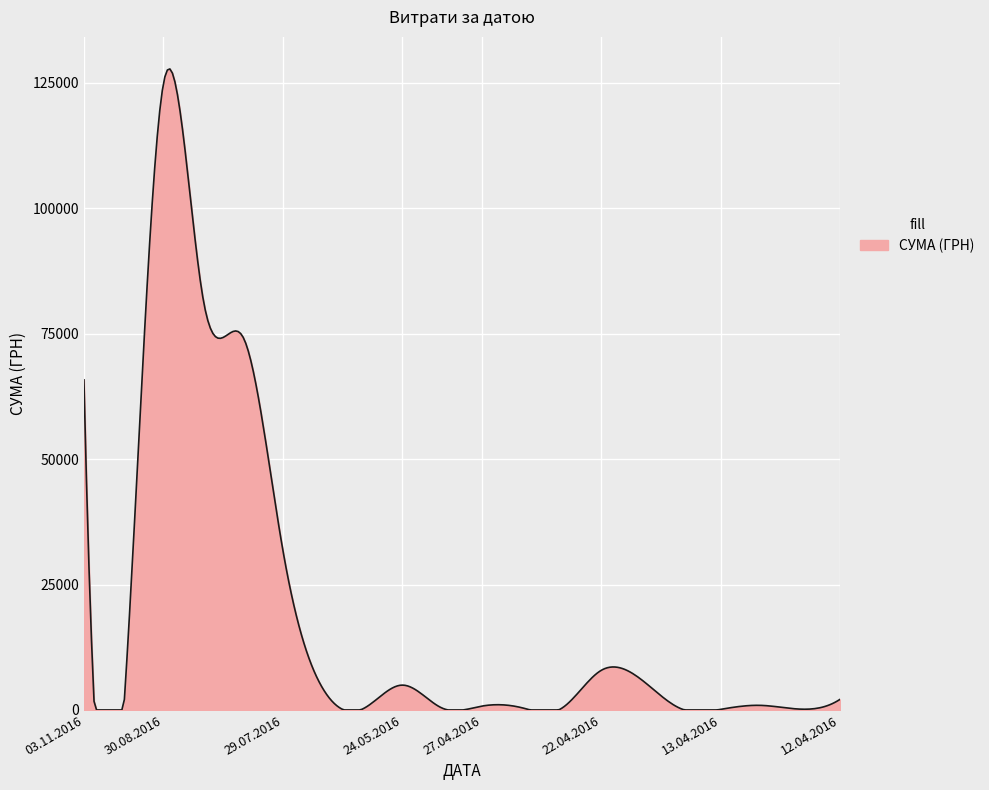

What is the greatest value displayed?

127755.7